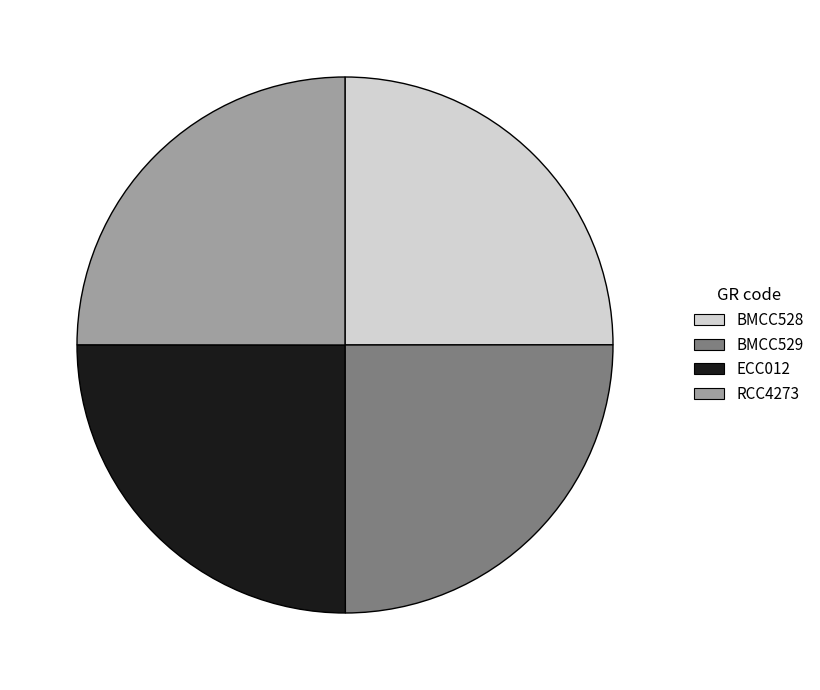

What is the ratio of the value at ECC012 to the value at BMCC529?

1.0